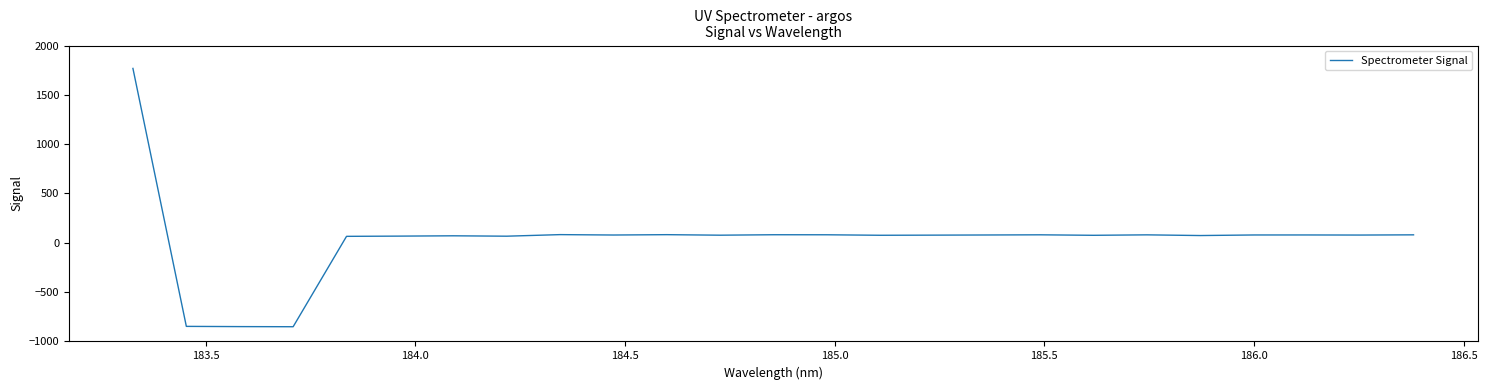

What is the minimum value shown in the chart?

-850.7